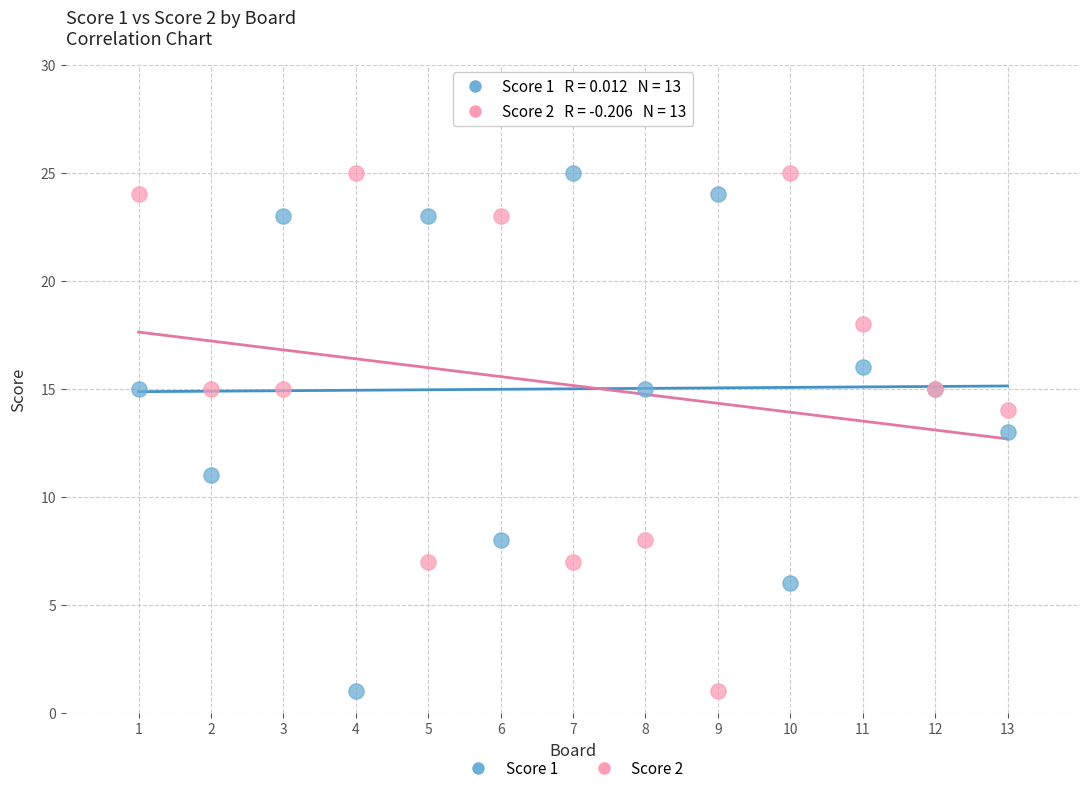

What is the X range (max minus min) for the scatter plot?

12